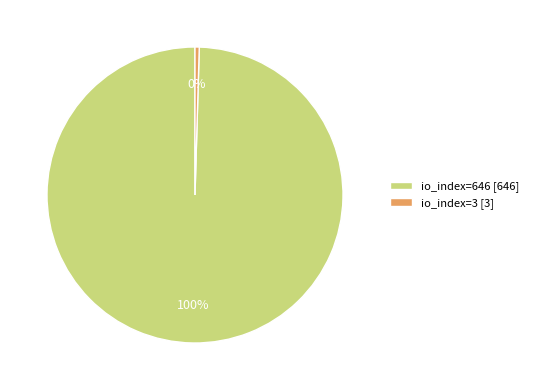

To the nearest percent, what is the combined percentage of io_index=3 and io_index=646?

100%